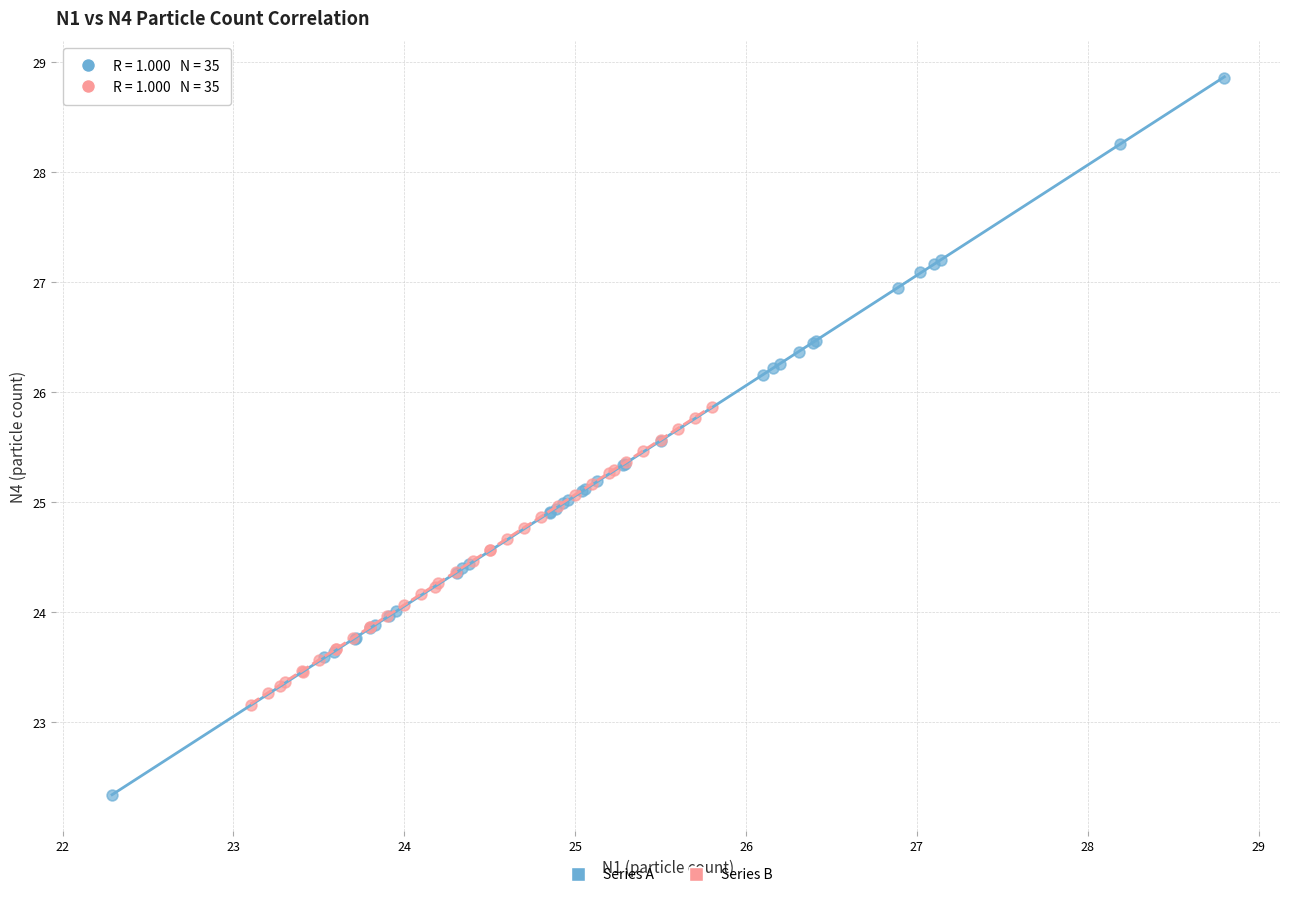

Which series has the largest Y range (max minus min)?

Series A